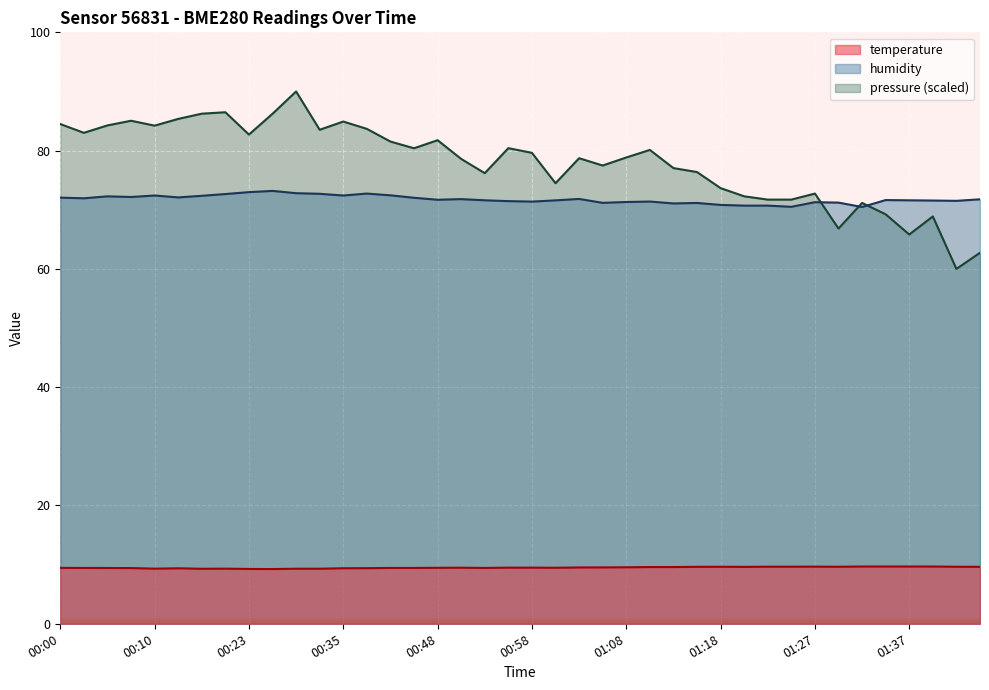

Count the number of categories in the chart.

40